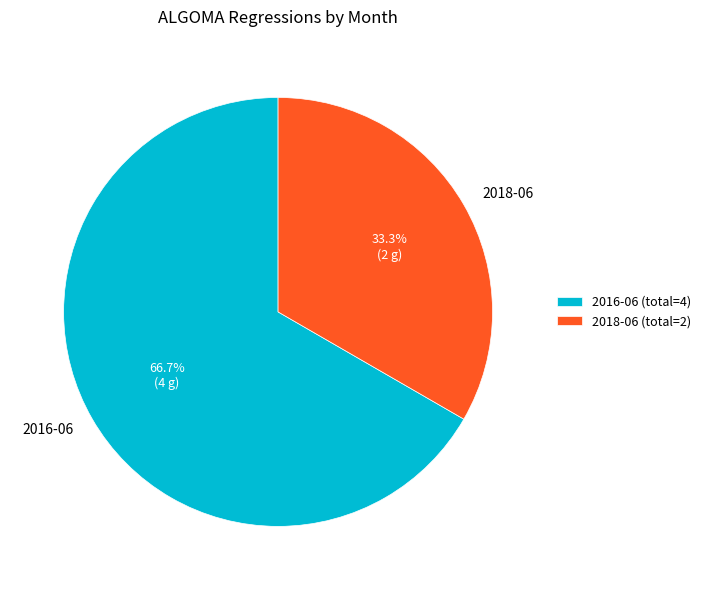

What is the largest slice in the pie chart?

2016-06